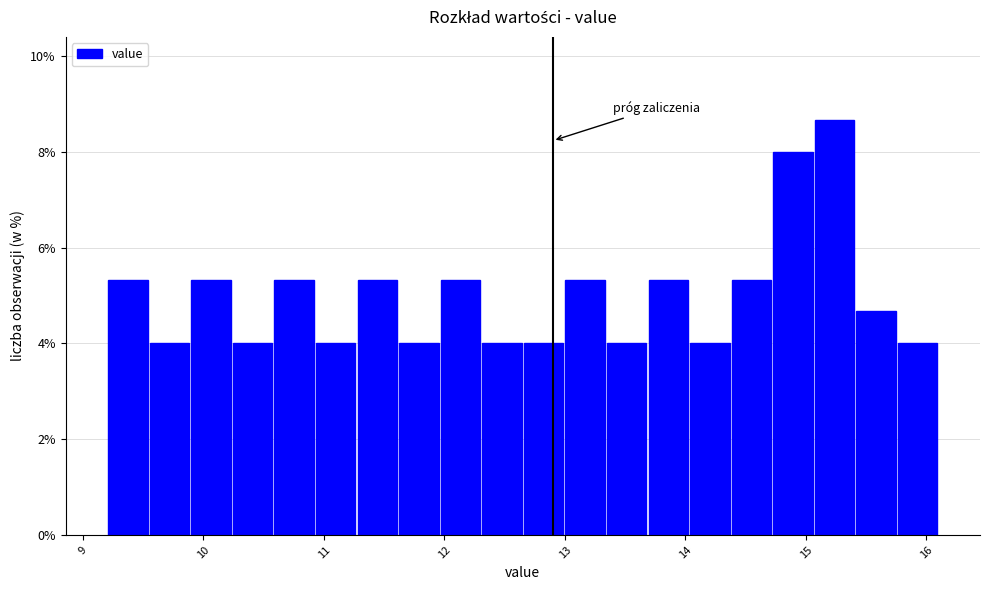

Around what value on the x-axis is the tallest bar? Give the approximate position of its centre, as read against the axis.

15.2